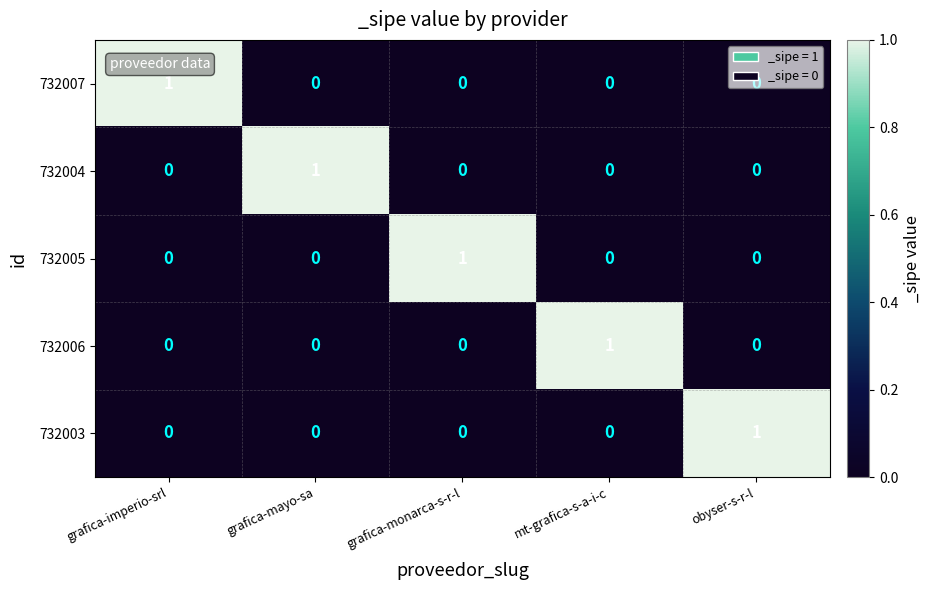

Count the 732004 values in the range 0 to 1.

5